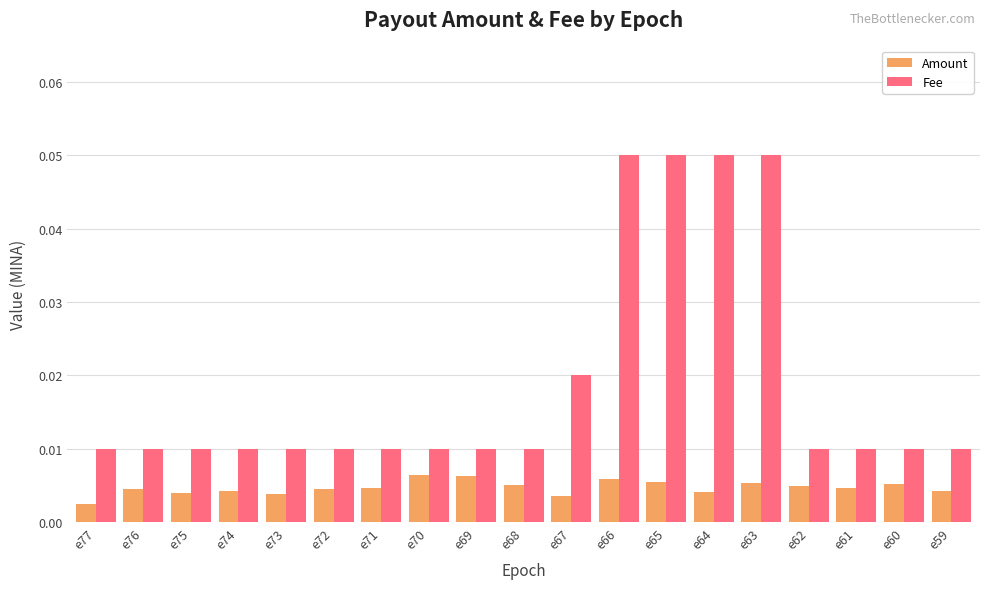

Rank the series by their average value, from highest to lowest.

Fee, Amount